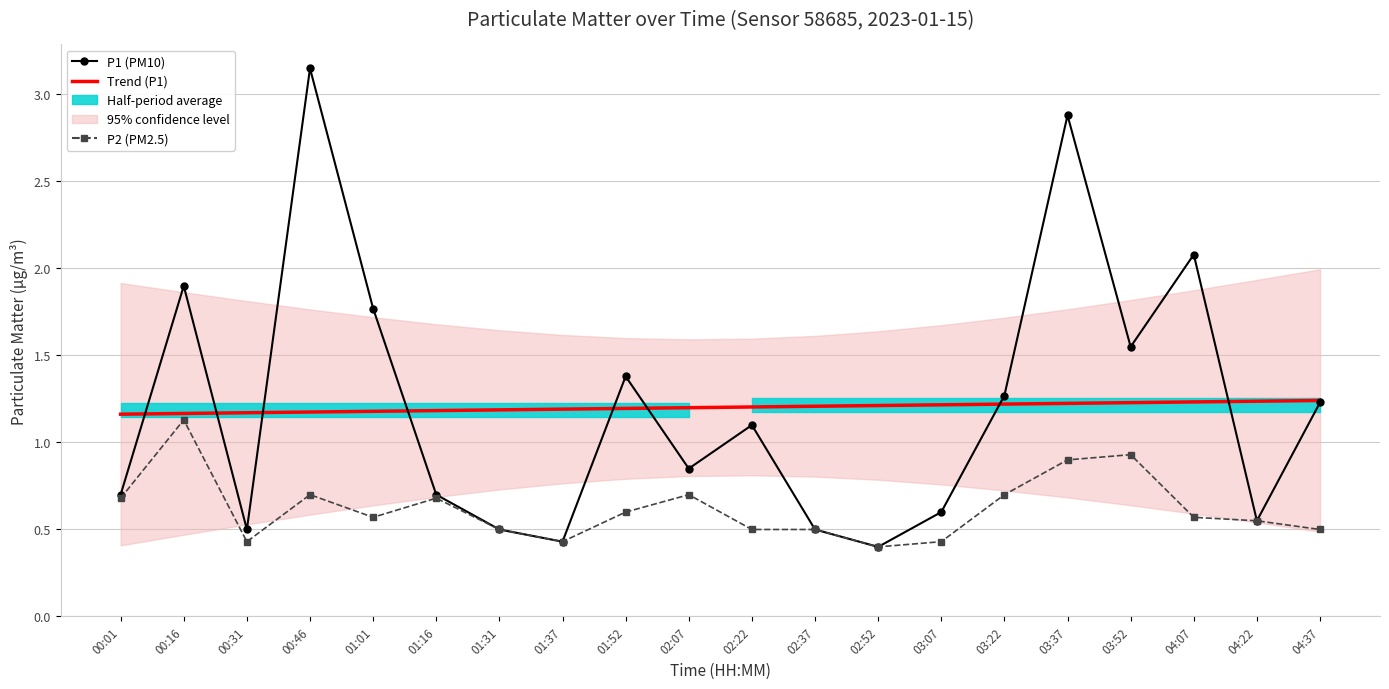

Is it true that Trend (P1) equals 0.5 at 02:52?

False